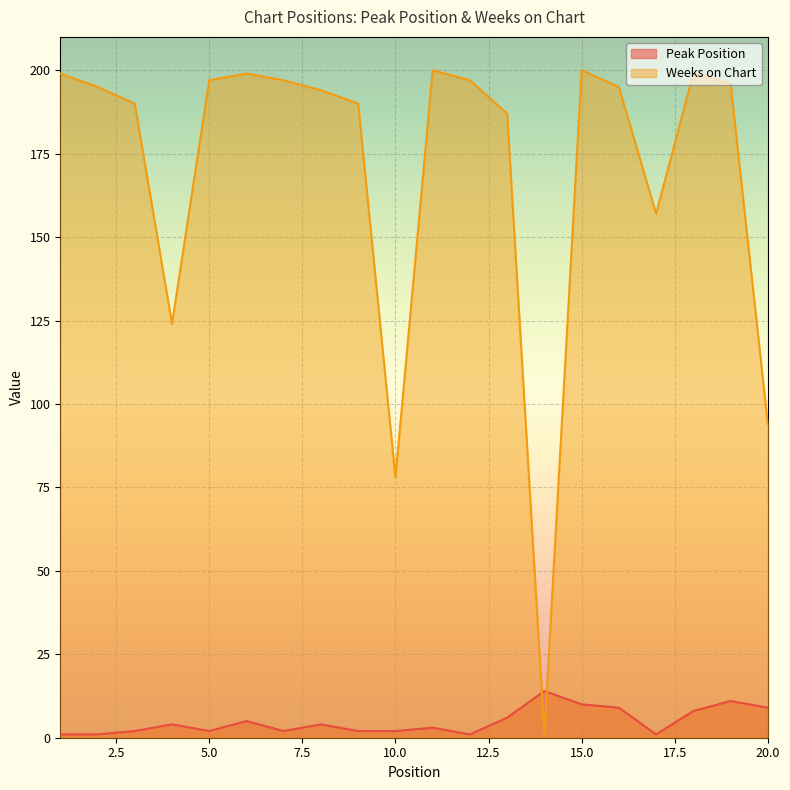

Which series has the widest spread of values?

Weeks on Chart